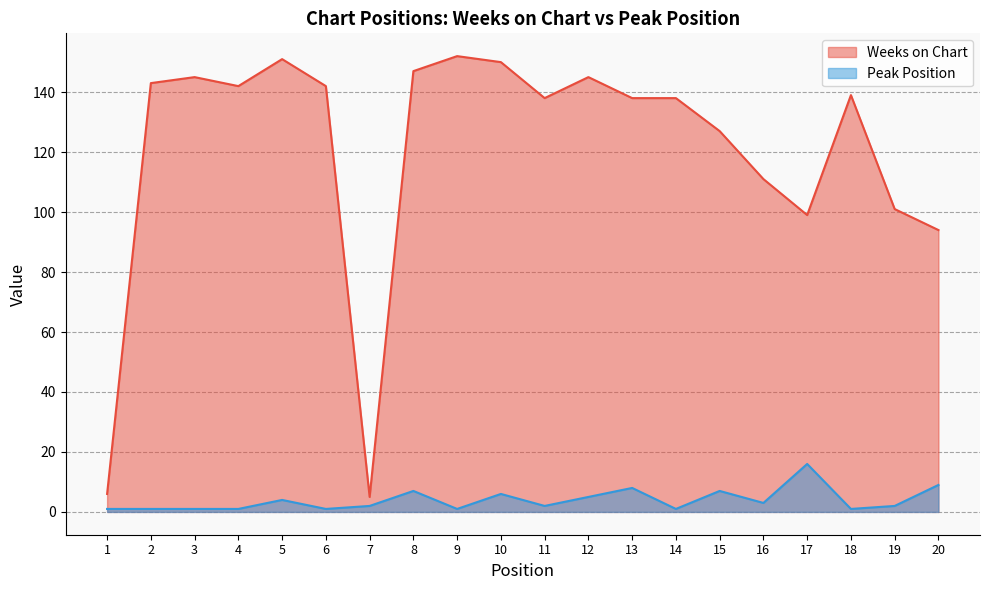

What are all the series names shown in the legend?

Weeks on Chart, Peak Position